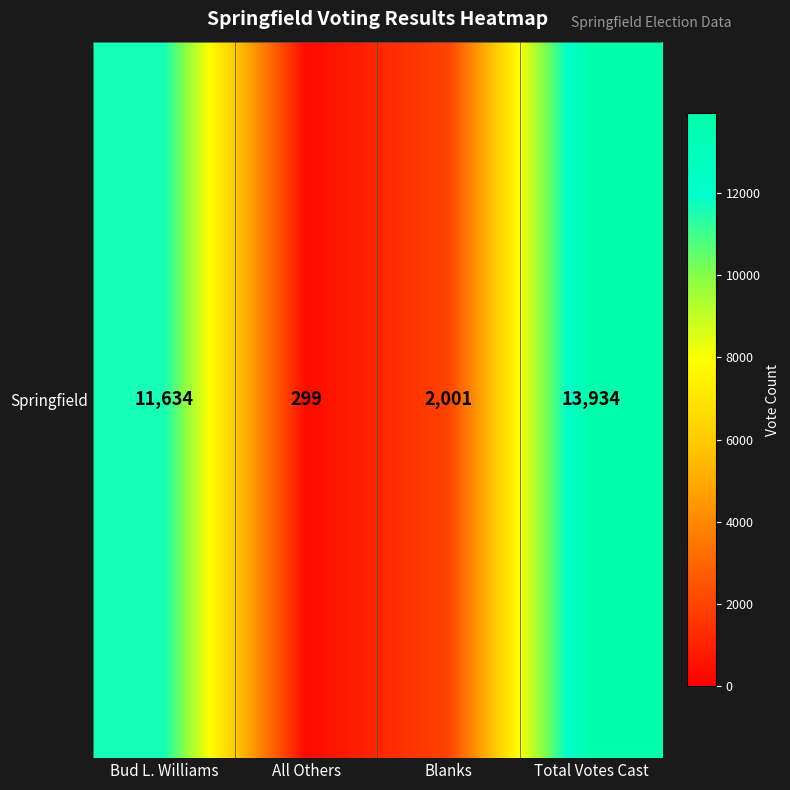

Reading left to right, what are all the values shown in this chart?

Bud L. Williams=11634	All Others=299	Blanks=2001	Total Votes Cast=13934